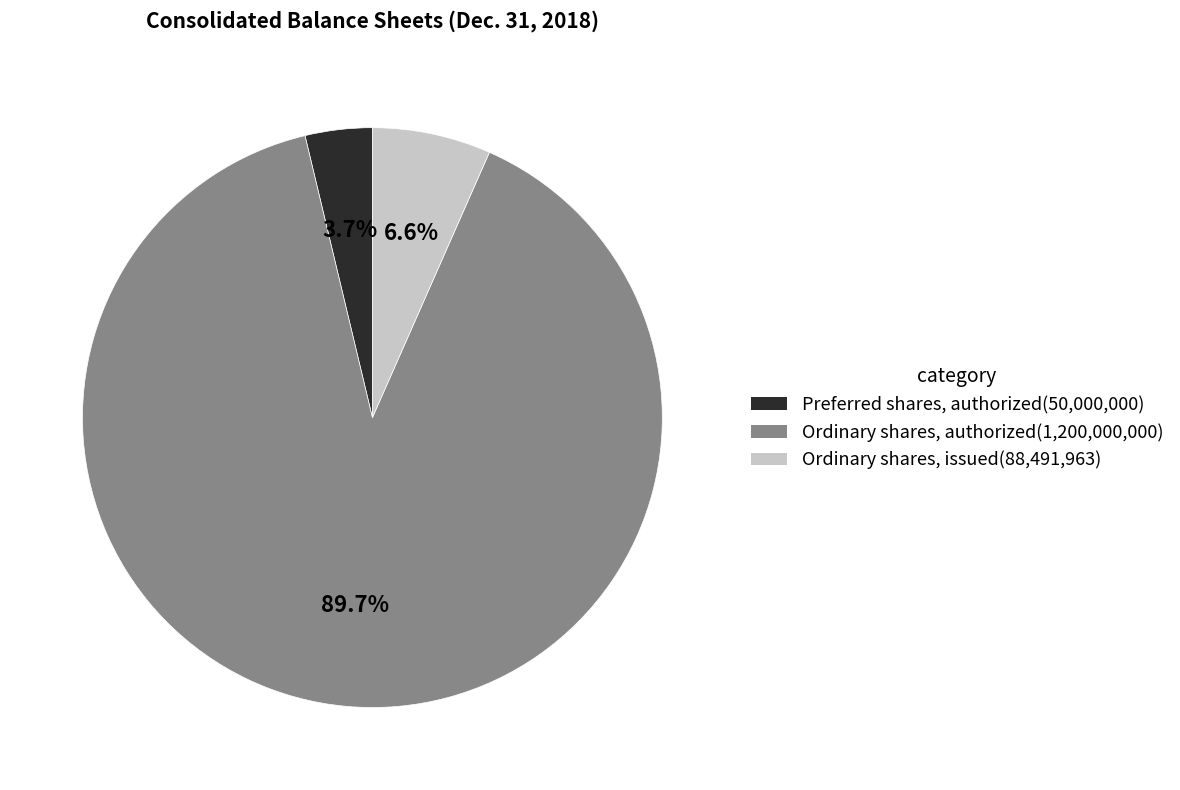

Is there a majority slice in this chart?

Yes